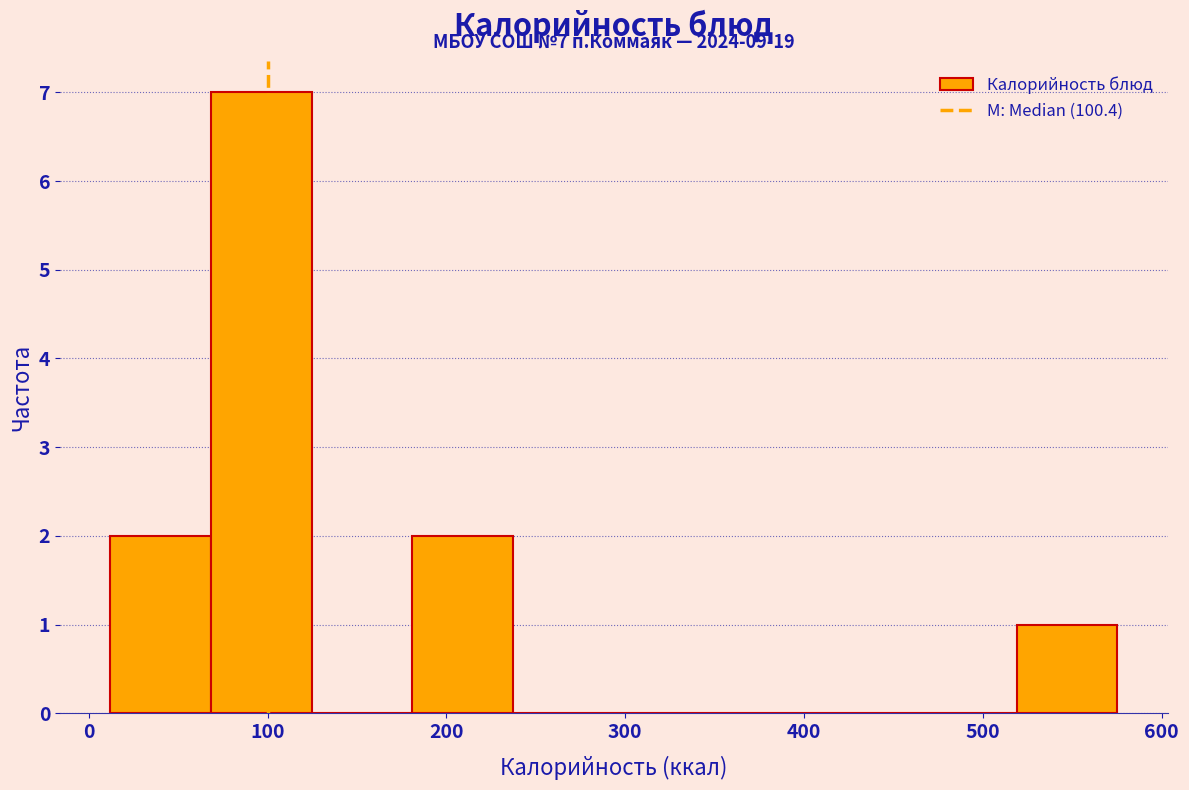

Over which range of the x-axis is the bar tallest?

70 to 120